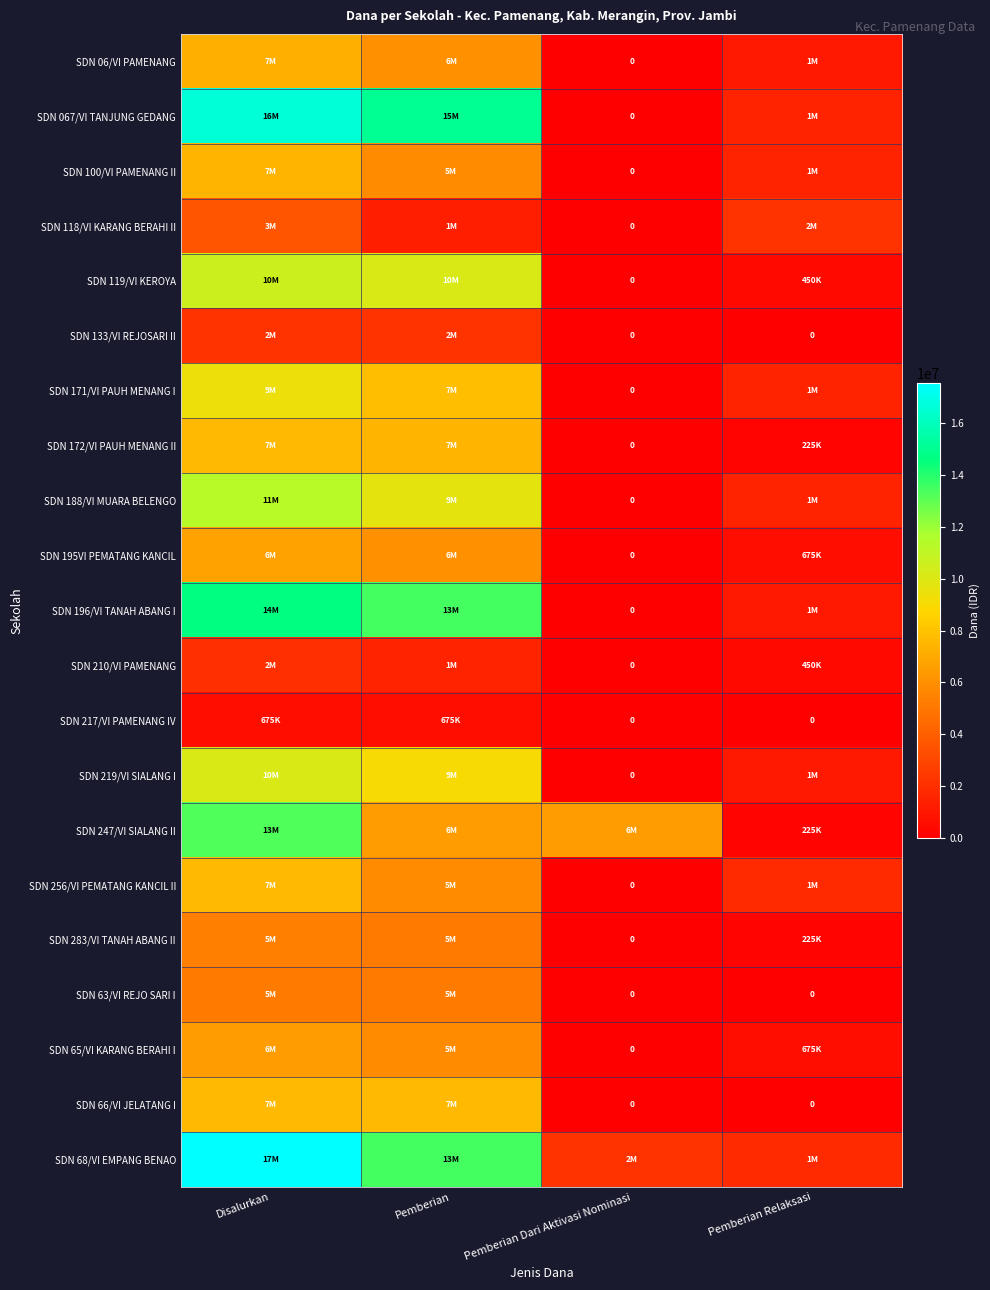

Is the value of SDN 65/VI KARANG BERAHI I at Pemberian greater than the value of SDN 172/VI PAUH MENANG II at Pemberian Dari Aktivasi Nominasi?

Yes